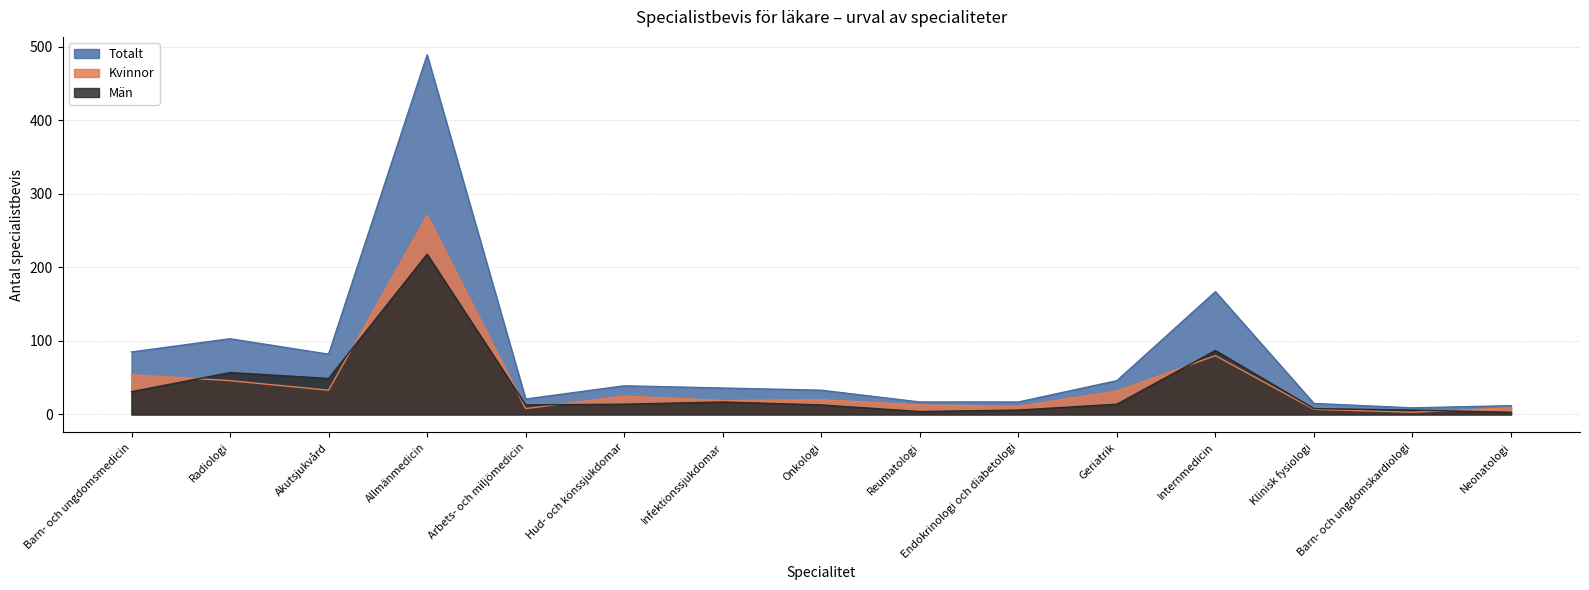

Reading right to left, what are all the values shown in this chart?

Totalt: 12	9	15	167	46	17	17	33	36	39	21	489	82	103	85
Kvinnor: 9	3	7	80	32	11	13	20	19	25	8	271	33	46	54
Män: 3	6	8	87	14	6	4	13	17	14	13	218	49	57	31